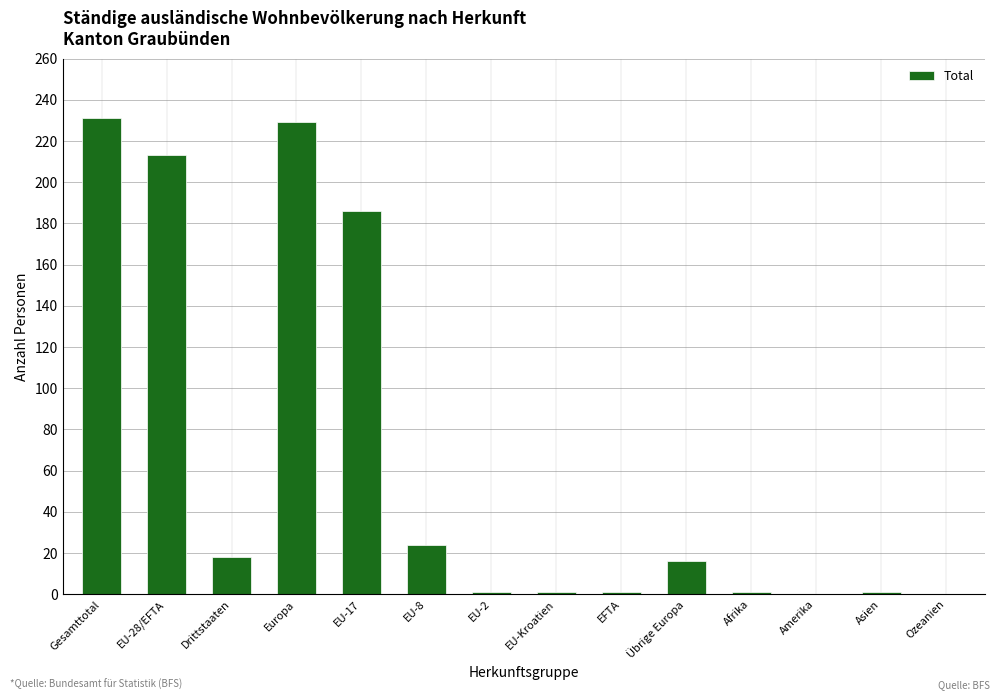

Count the number of categories in the chart.

14